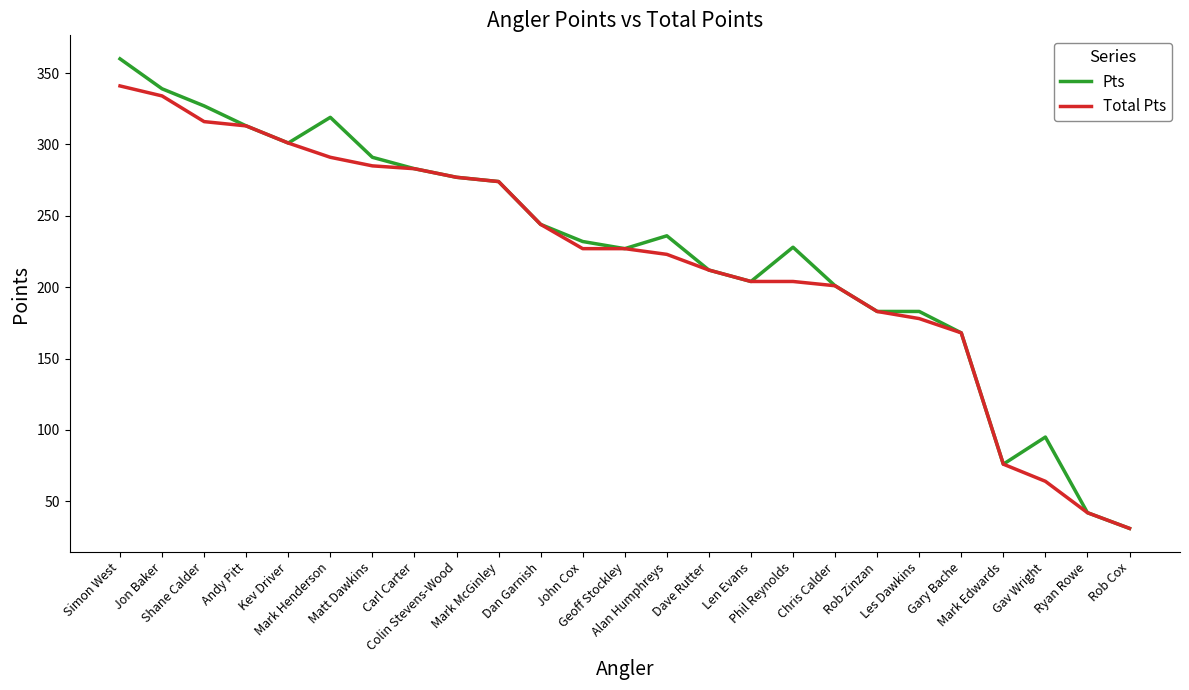

What is the minimum value for Pts?

31